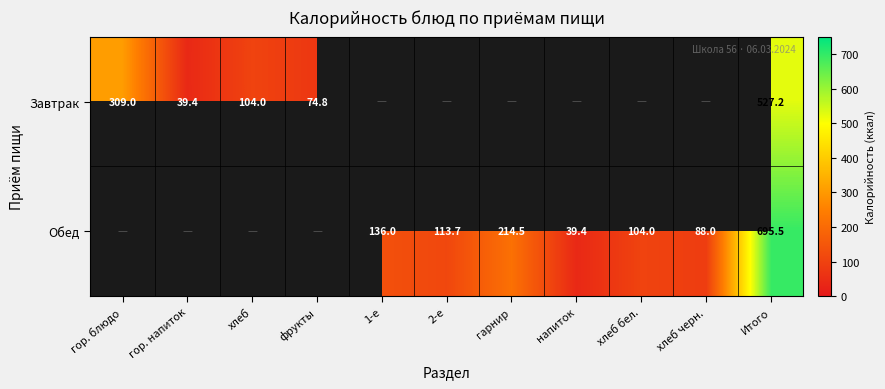

At how many categories does at least one series exceed 81?

8